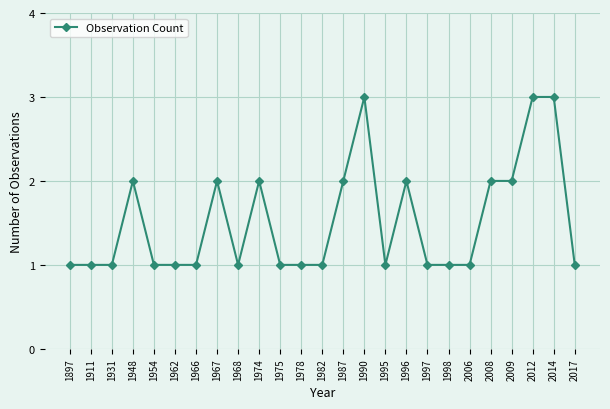

True or false: the data has more than 2 interior local peaks.

True